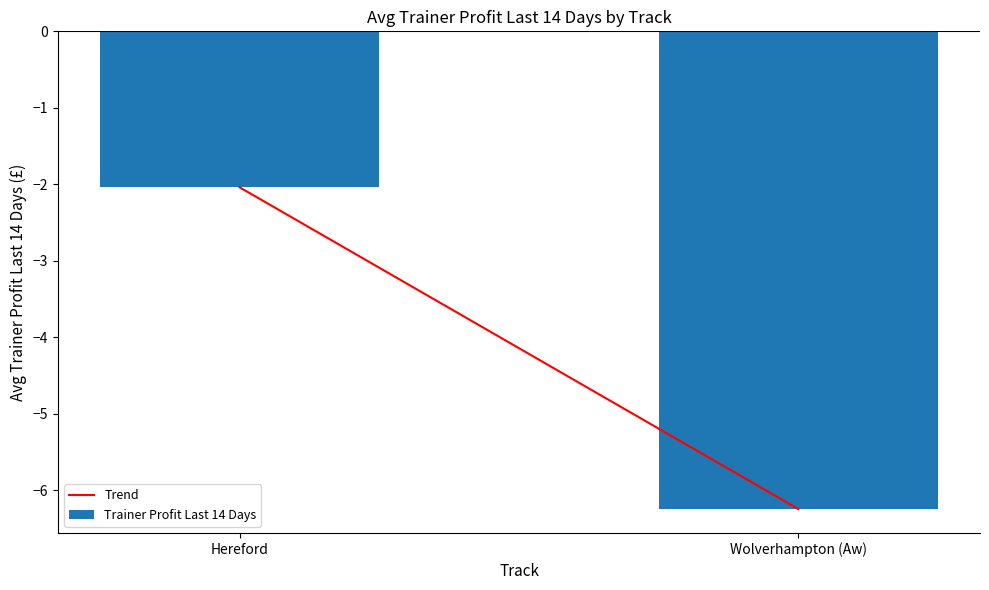

What is the average value?

-4.1